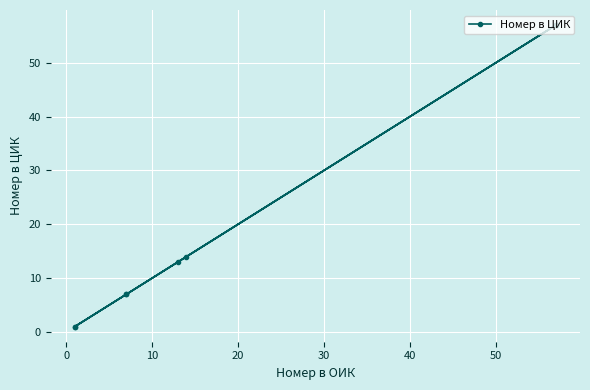

Count the values in the range 7 to 57.

7